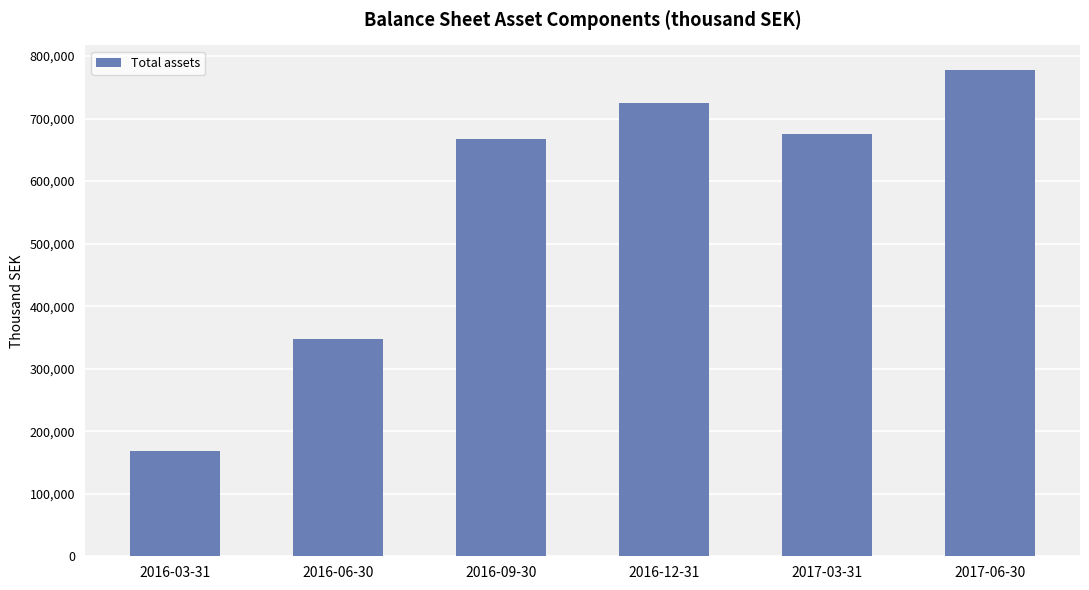

At which category does the chart reach its minimum across all series?

2016-03-31